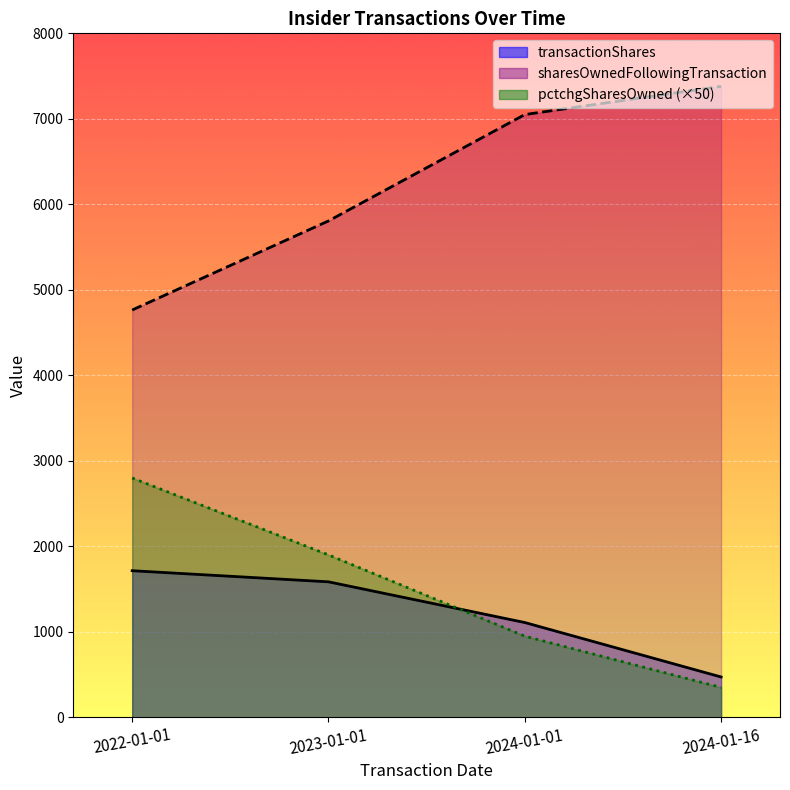

Reading left to right, list all the values displayed in this chart.

transactionShares: 1715	1585	1109	472
sharesOwnedFollowingTransaction: 4764	5806	7050	7380
pctchgSharesOwned: 2800	1900	950	350